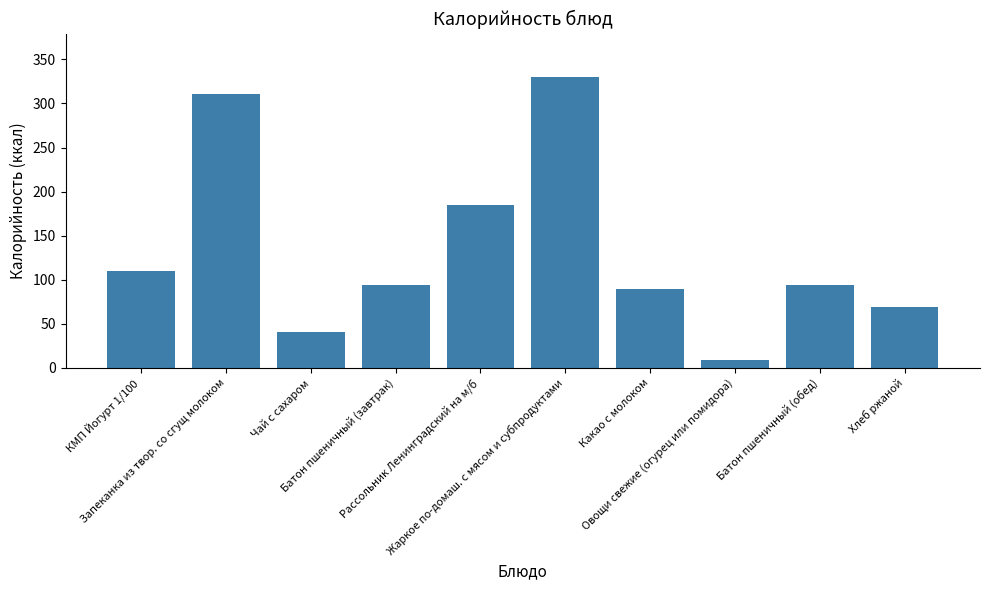

At which label is the value closest to 169?

Рассольник Ленинградский на м/б